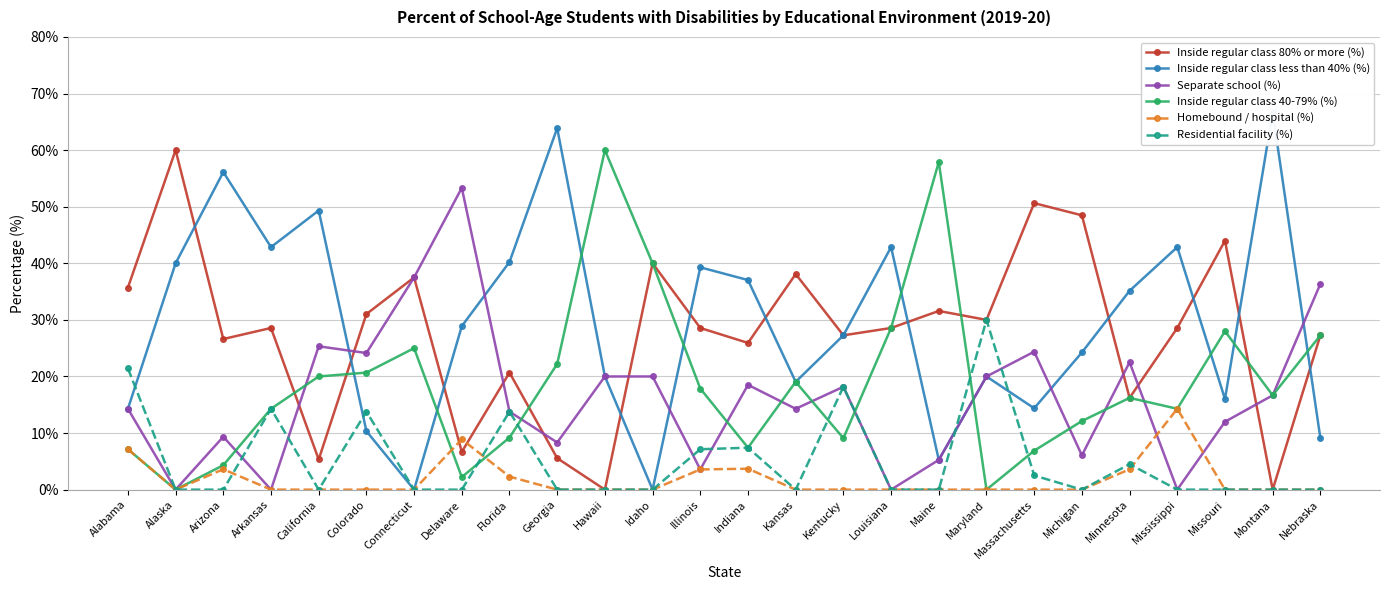

Reading left to right, what are all the values shown in this chart?

Inside regular class 80% or more (%): 35.7	60.0	26.6	28.6	5.3	31.0	37.5	6.7	20.7	5.6	0.0	40.0	28.6	25.9	38.1	27.3	28.6	31.6	30.0	50.6	48.5	16.2	28.6	44.0	0.0	27.3
Inside regular class less than 40% (%): 14.3	40.0	56.1	42.9	49.3	10.3	0.0	28.9	40.2	63.9	20.0	0.0	39.3	37.0	19.1	27.3	42.9	5.3	20.0	14.4	24.2	35.1	42.9	16.0	66.7	9.1
Separate school (%): 14.3	0.0	9.3	0.0	25.3	24.1	37.5	53.3	13.8	8.3	20.0	20.0	3.6	18.5	14.3	18.2	0.0	5.3	20.0	24.4	6.1	22.5	0.0	12.0	16.7	36.4
Inside regular class 40-79% (%): 7.1	0.0	4.3	14.3	20.0	20.7	25.0	2.2	9.2	22.2	60.0	40.0	17.9	7.4	19.1	9.1	28.6	57.9	0.0	6.9	12.1	16.2	14.3	28.0	16.7	27.3
Homebound / hospital (%): 7.1	0.0	3.6	0.0	0.0	0.0	0.0	8.9	2.3	0.0	0.0	0.0	3.6	3.7	0.0	0.0	0.0	0.0	0.0	0.0	0.0	3.6	14.3	0.0	0.0	0.0
Residential facility (%): 21.4	0.0	0.0	14.3	0.0	13.8	0.0	0.0	13.8	0.0	0.0	0.0	7.1	7.4	0.0	18.2	0.0	0.0	30.0	2.5	0.0	4.5	0.0	0.0	0.0	0.0